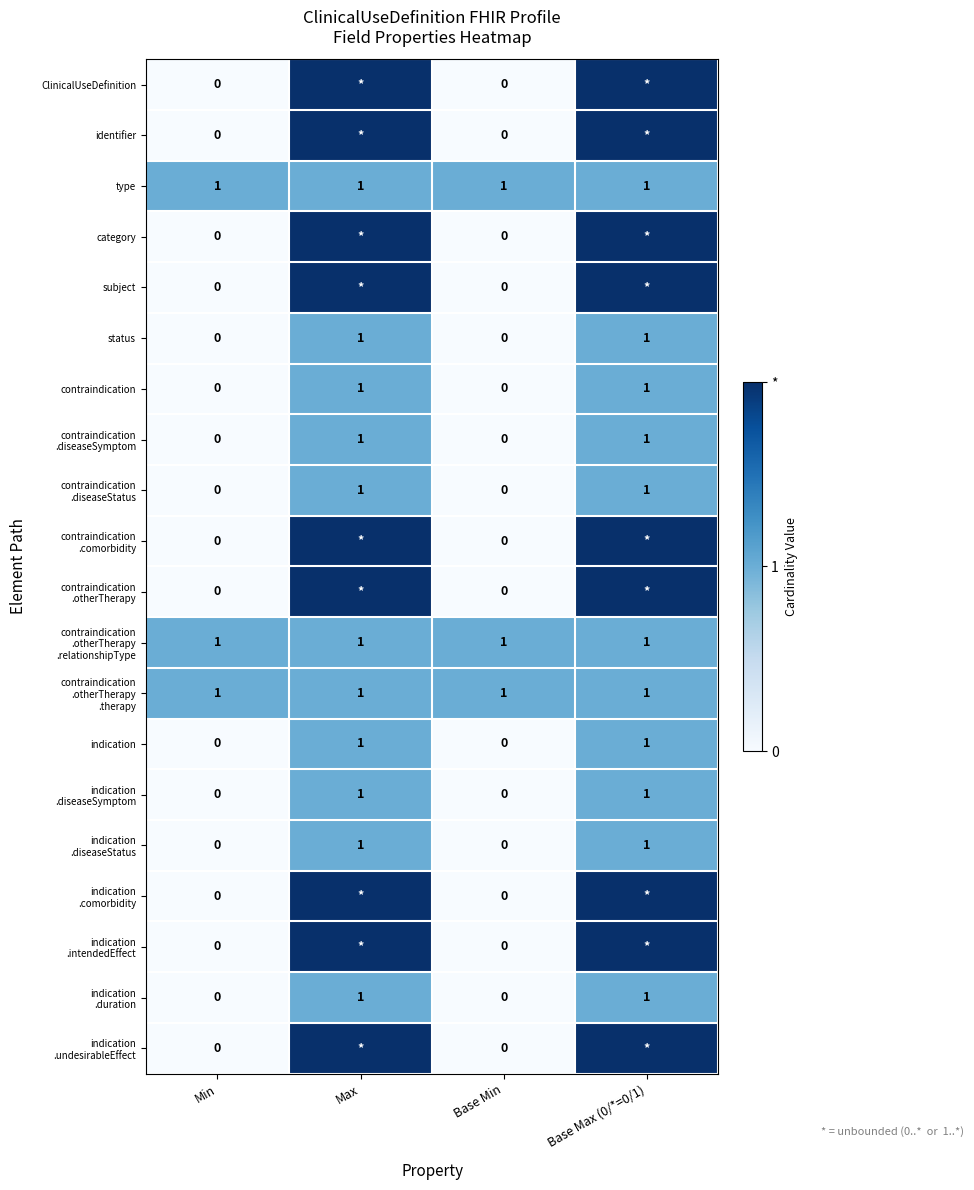

What is the spread (max minus min) of values at Min?

1